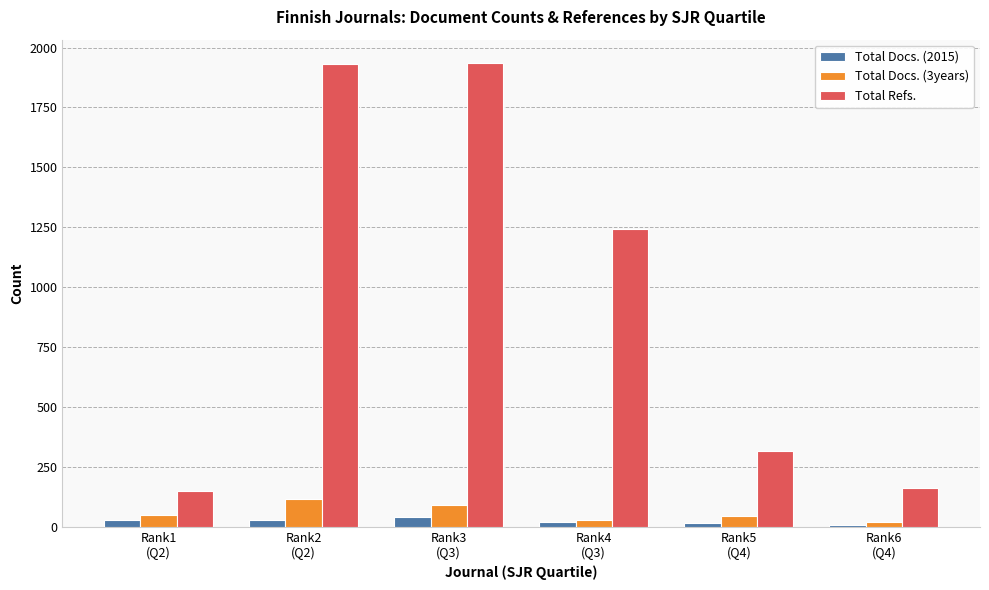

How many groups of bars are there?

6